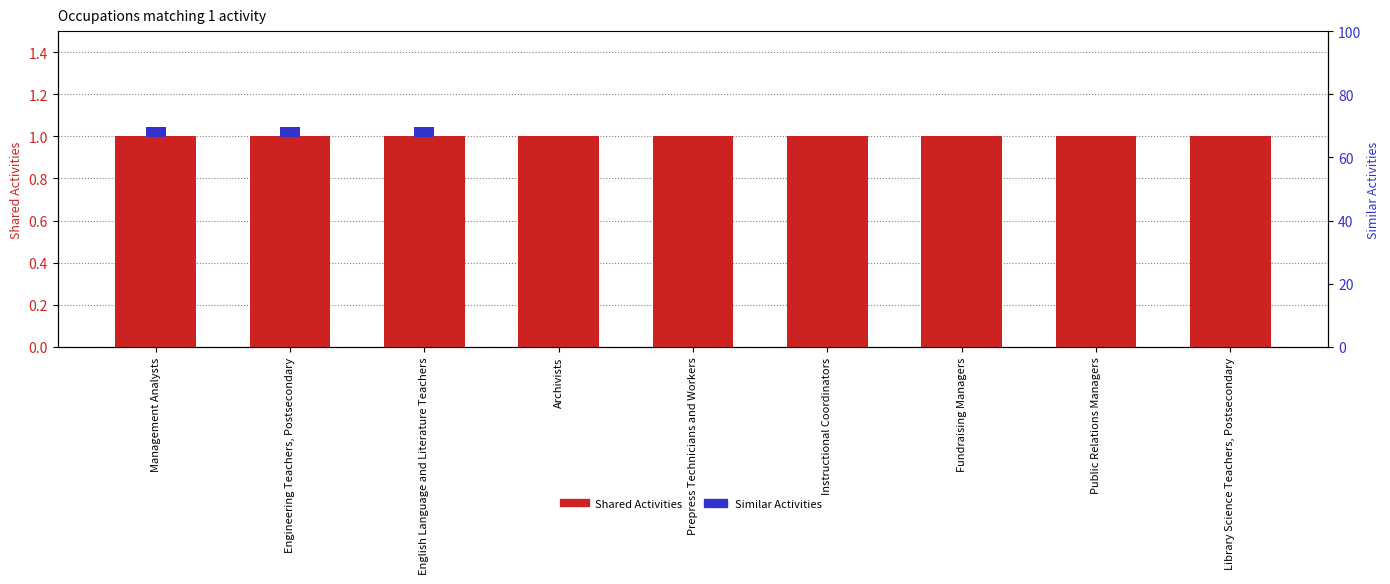

What is the maximum value shown in the chart?

1.0